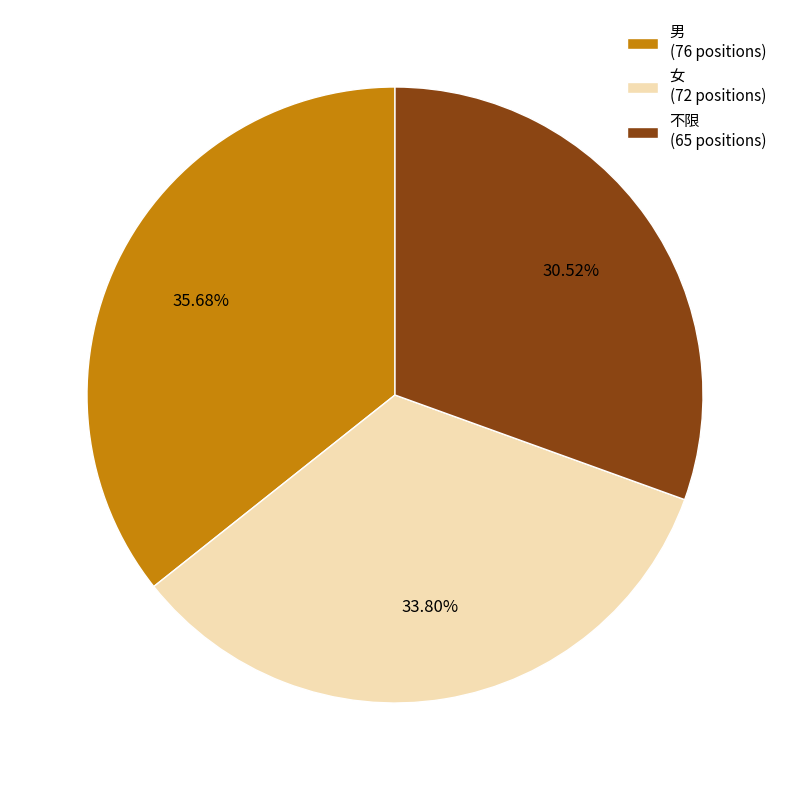

Rank the categories by value from highest to lowest.

男, 女, 不限